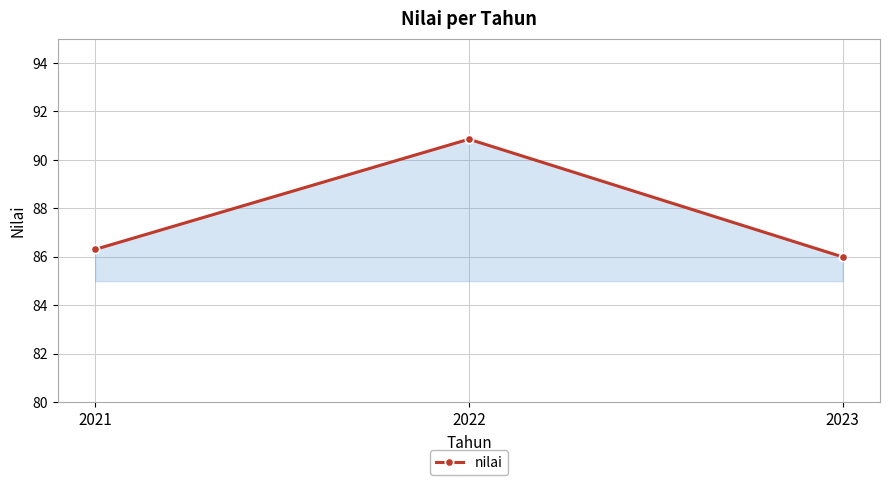

Is it true that the value at 2023 is 146.4?

False